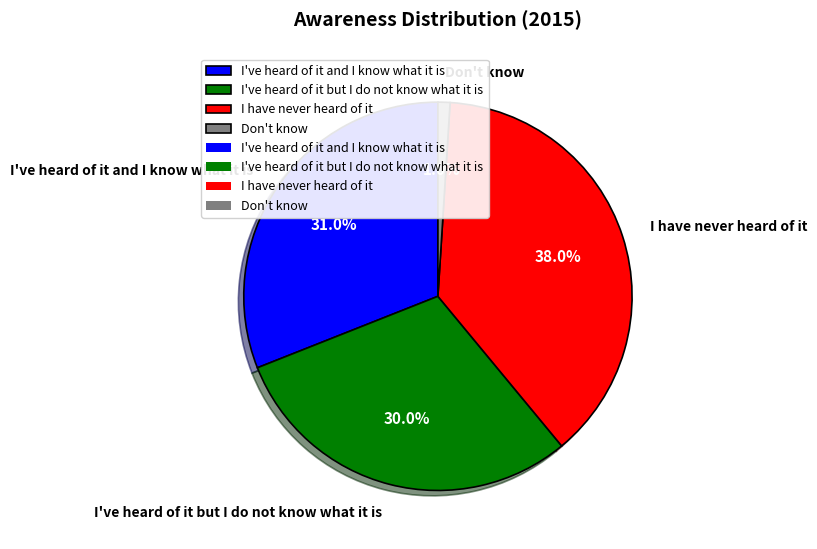

True or false: I have never heard of it accounts for 28% of the total.

False